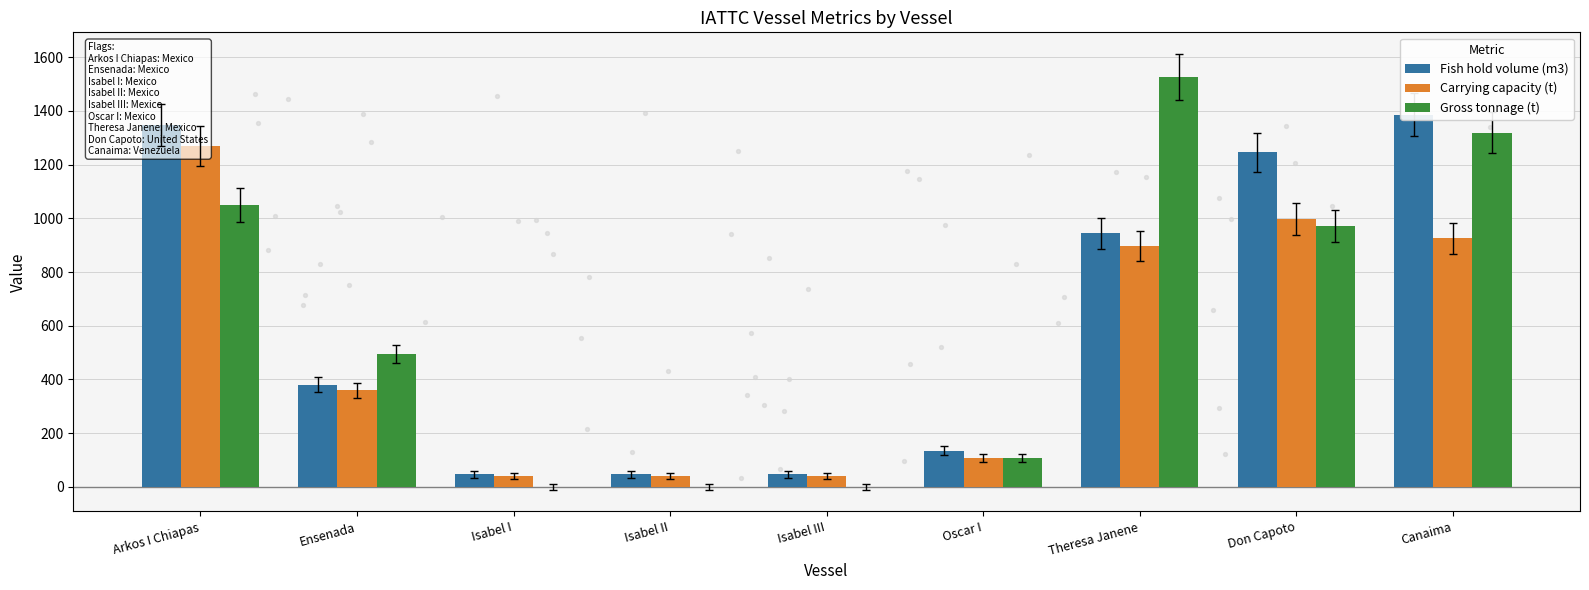

What is the total value across all series at Don Capoto?

3214